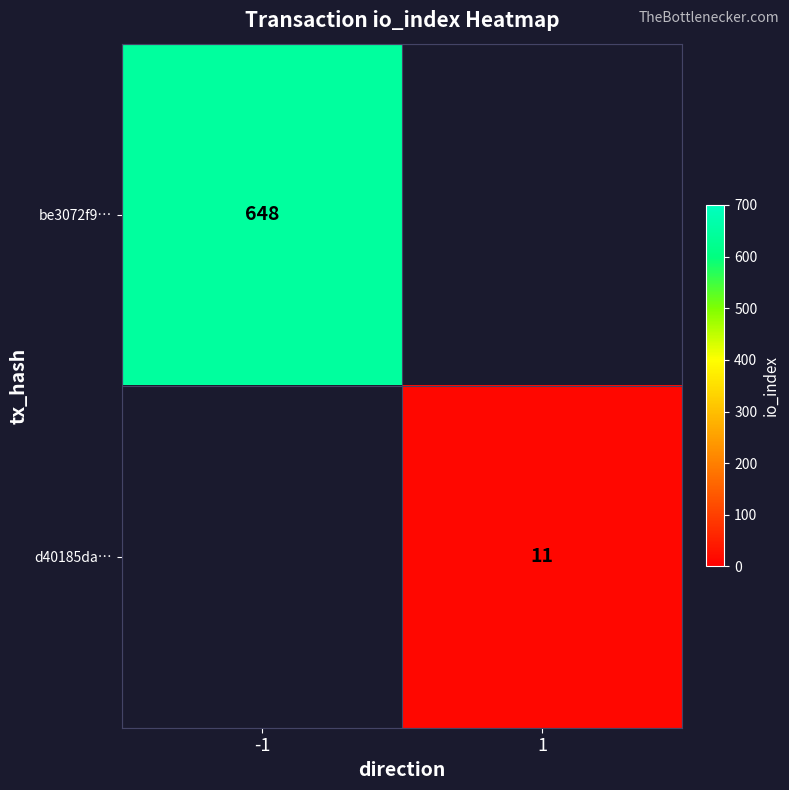

True or false: be3072f9… has a value of 648 at -1.

True